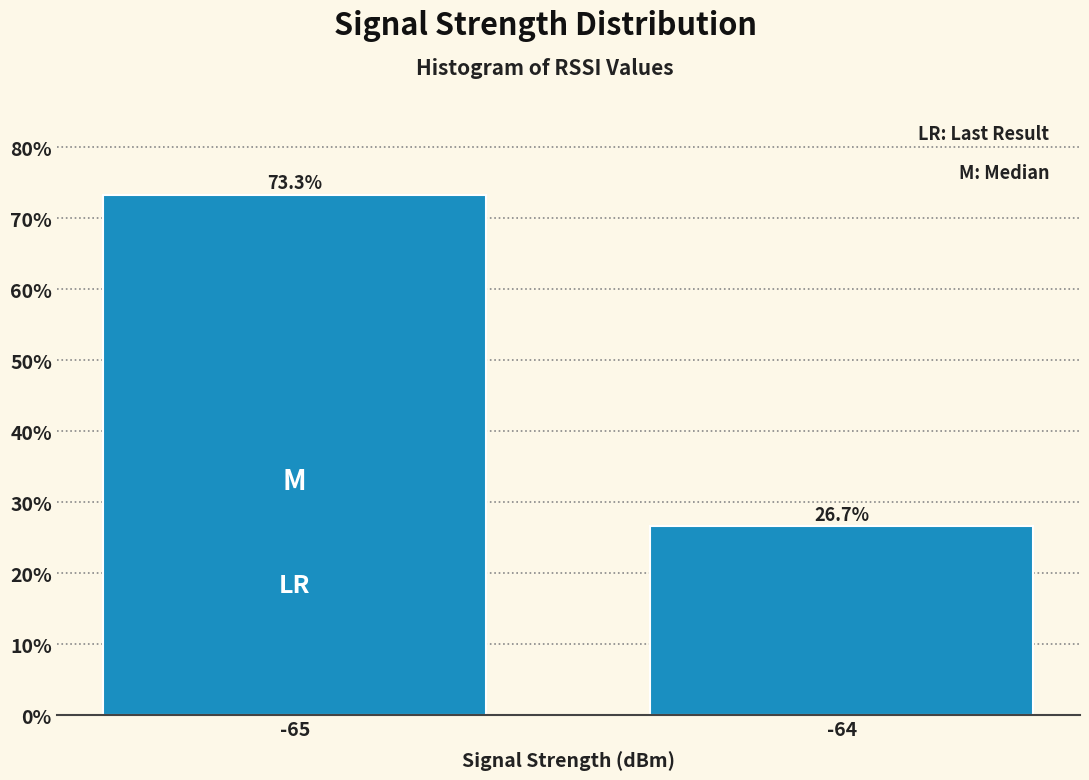

Reading left to right, what are all the values shown in this chart?

-65=73.3	-64=26.7